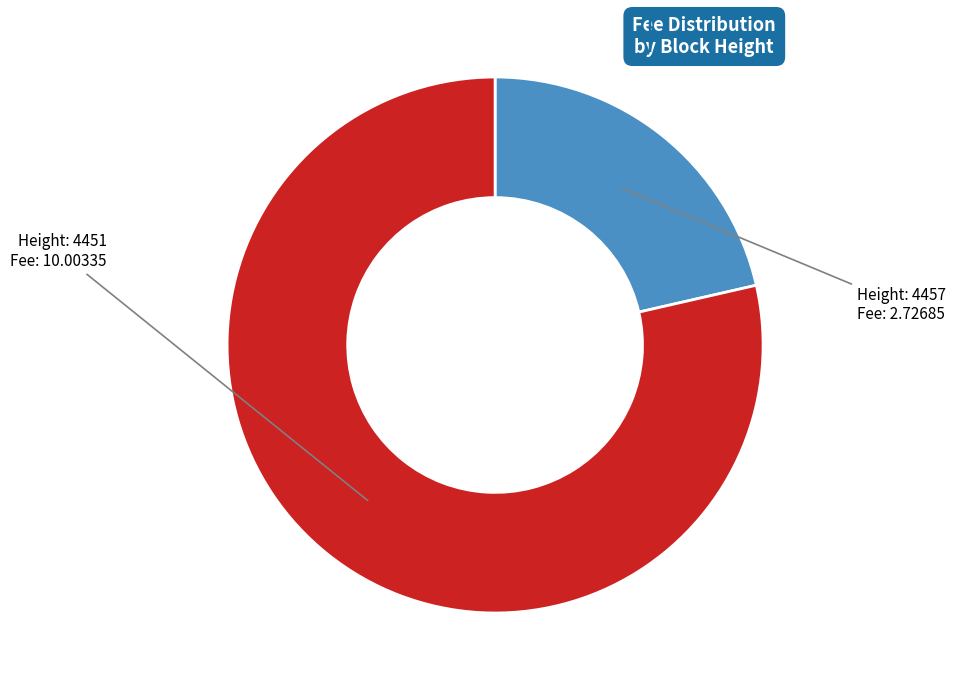

Is there any slice that represents more than half of the pie?

Yes